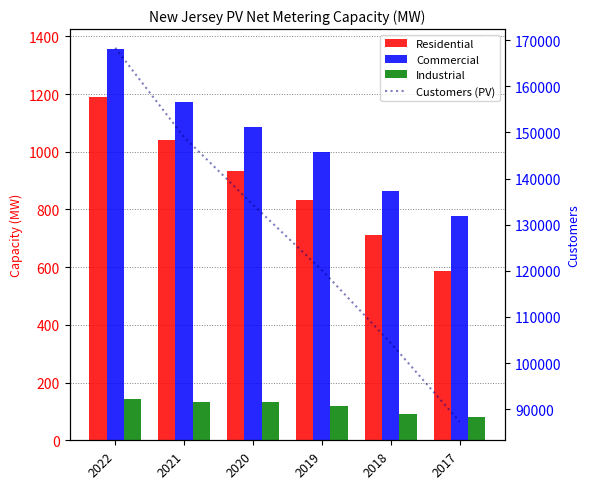

Is the value of Industrial at 2021 greater than the value of Commercial at 2018?

No